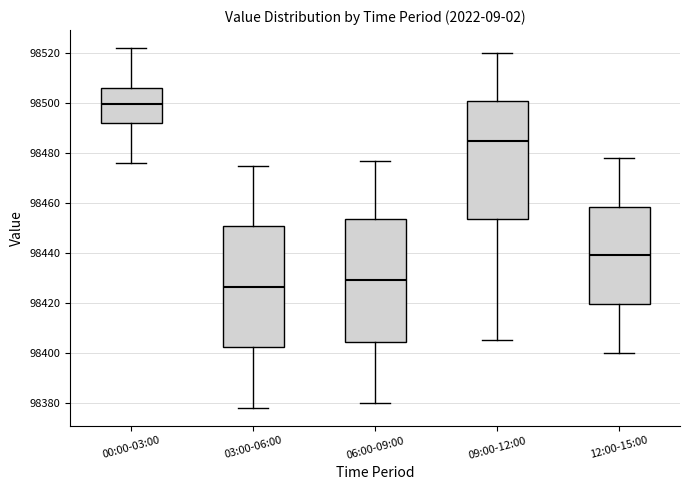

Which box's median line is the lowest?

03:00-06:00